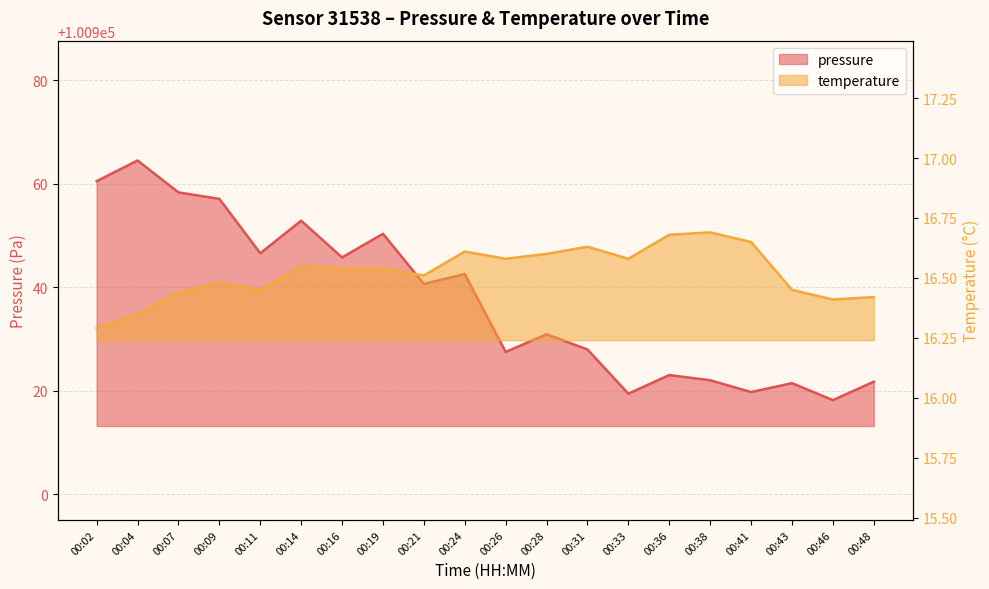

What is the difference between the highest and lowest values at 00:07?

100941.9